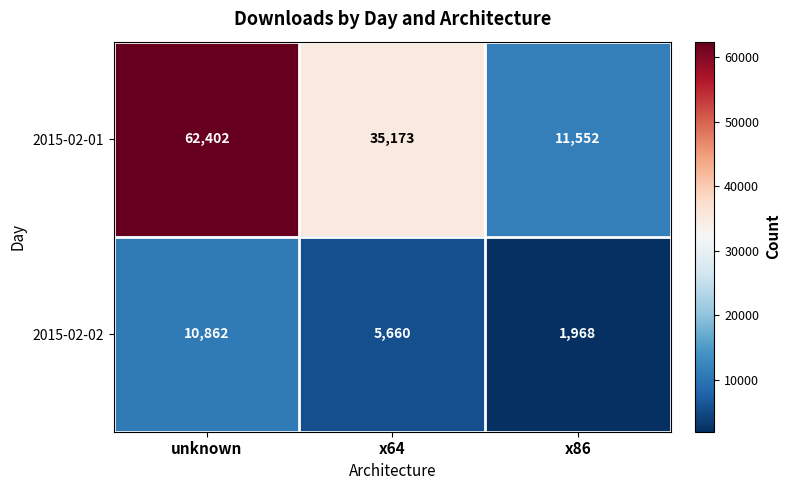

What value does the 2015-02-02 series have at x86, to the nearest 50?

1950